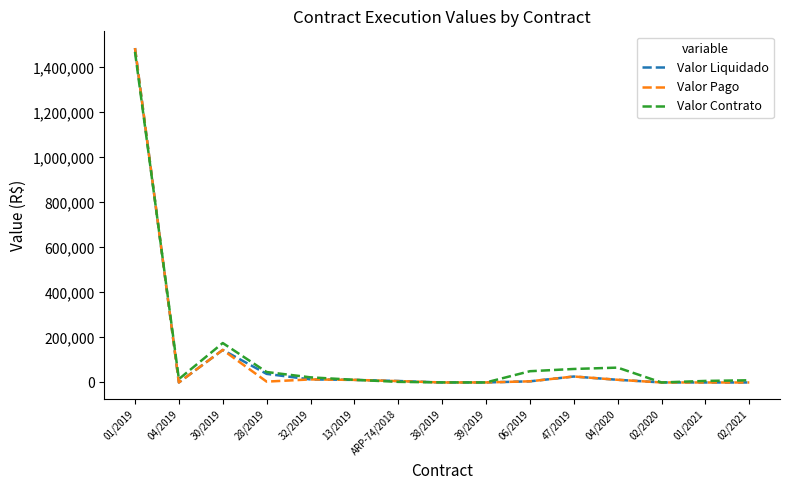

What value does the Valor Contrato series have at 30/2019?

175200.0